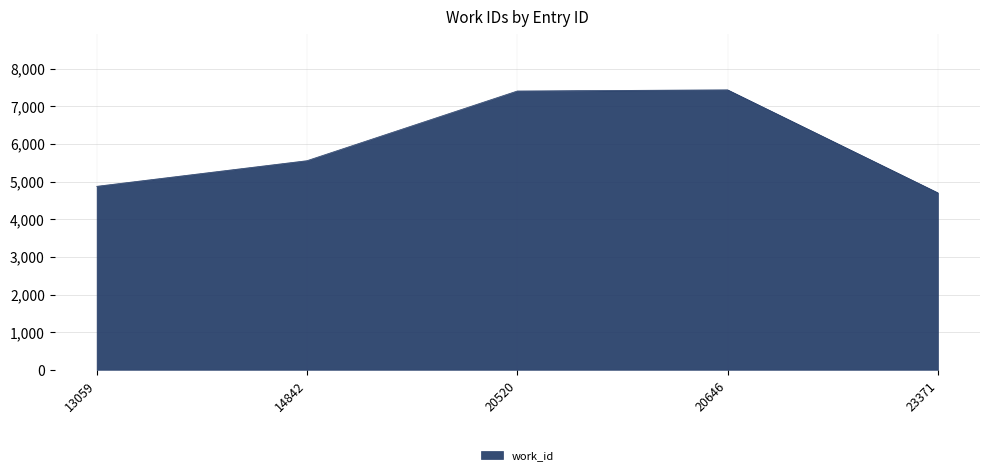

At which label is the value closest to 6070?

14842